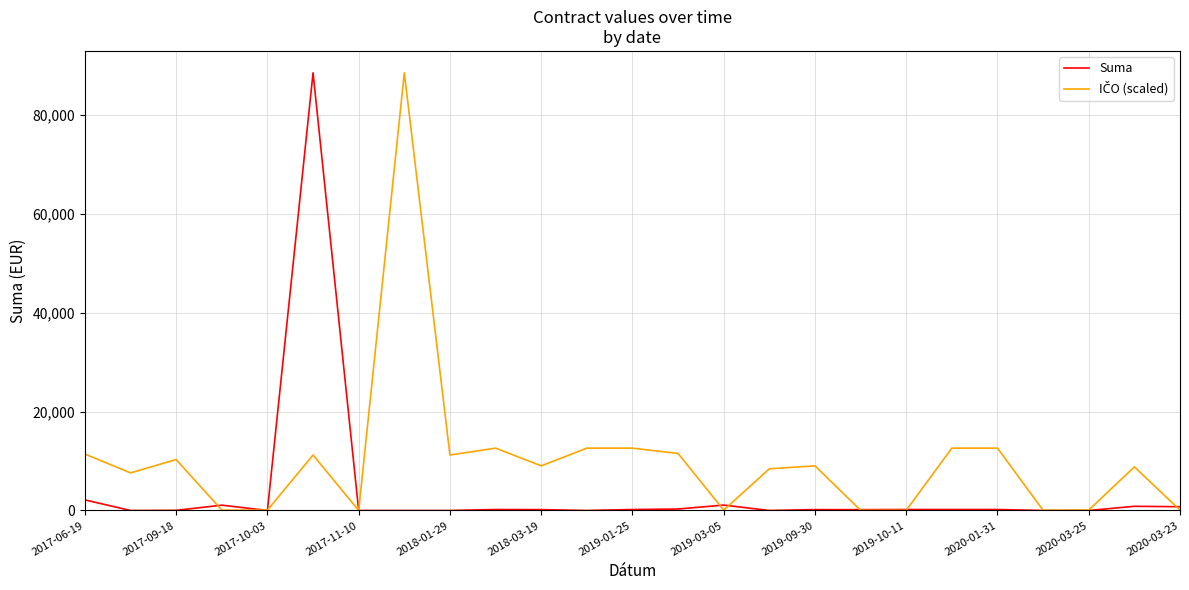

What is the maximum value shown in the chart?

88586.6